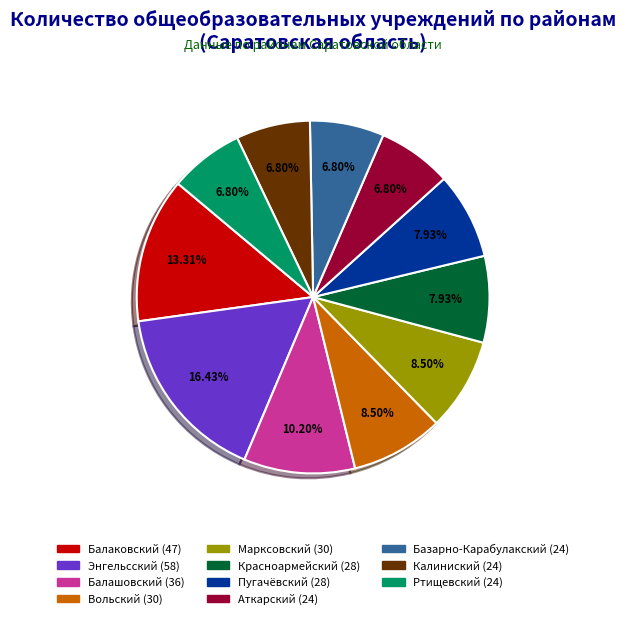

How many slices are in this pie chart?

11